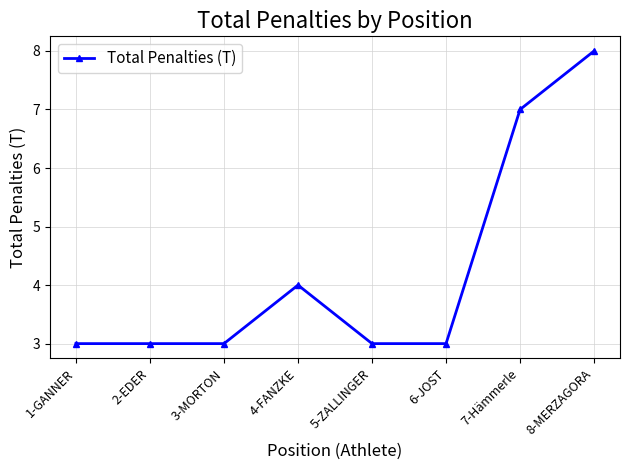

Reading left to right, what are all the values shown in this chart?

3	3	3	4	3	3	7	8